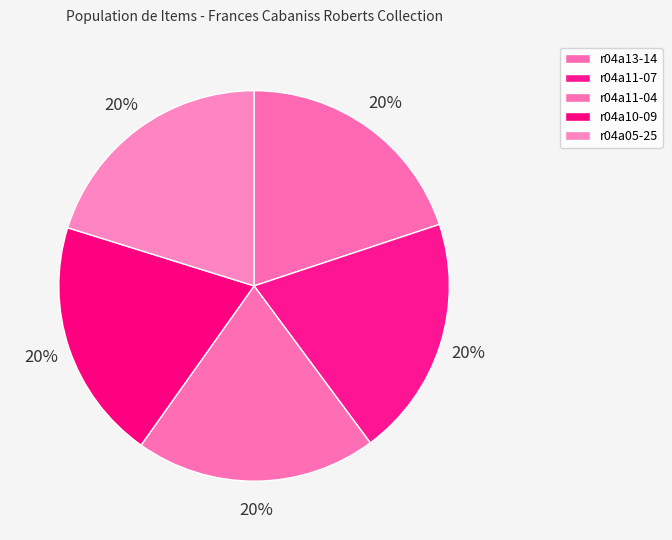

To the nearest percent, what portion does r04a11-07 represent?

20%